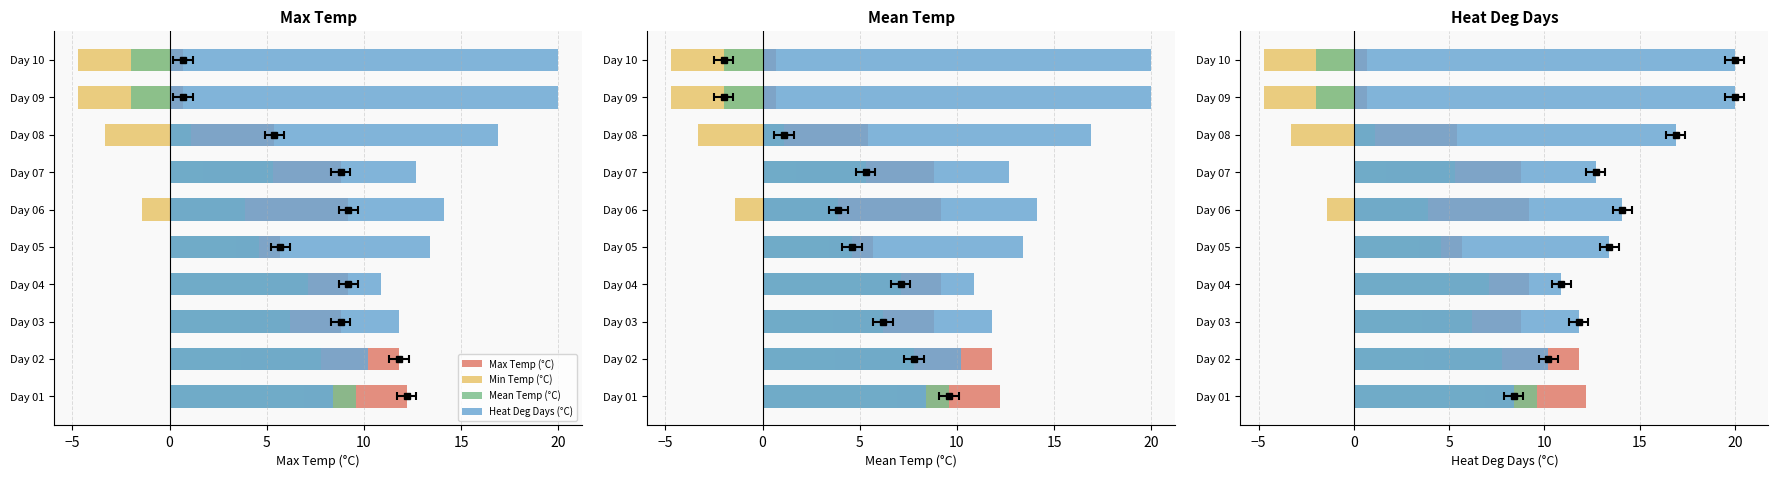

Which series has the largest range (max minus min)?

Min Temp (°C)